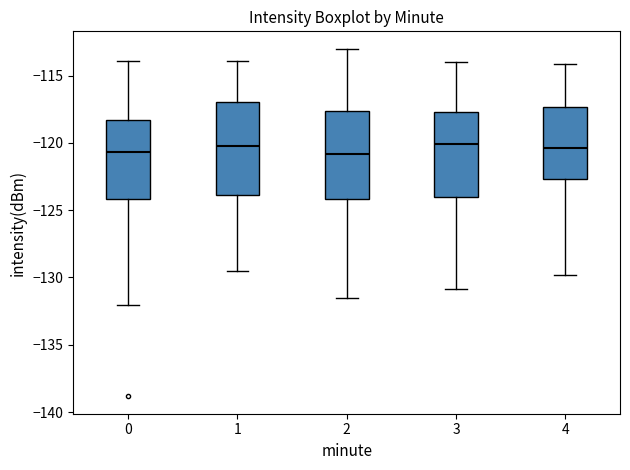

Reading left to right, transcribe this box plot: for each box, give where its median line is, the range the box spans, and where its two whiskers end, as read against the y-axis. The values are not printed on the chart, so give them approximately, as read against the axis.

0: median -120.5, box -124.0 to -118.5, whiskers -132.0 to -114.0
1: median -120.0, box -124.0 to -117.0, whiskers -129.5 to -114.0
2: median -121.0, box -124.0 to -117.5, whiskers -131.5 to -113.0
3: median -120.0, box -124.0 to -117.5, whiskers -131.0 to -114.0
4: median -120.5, box -122.5 to -117.5, whiskers -130.0 to -114.0